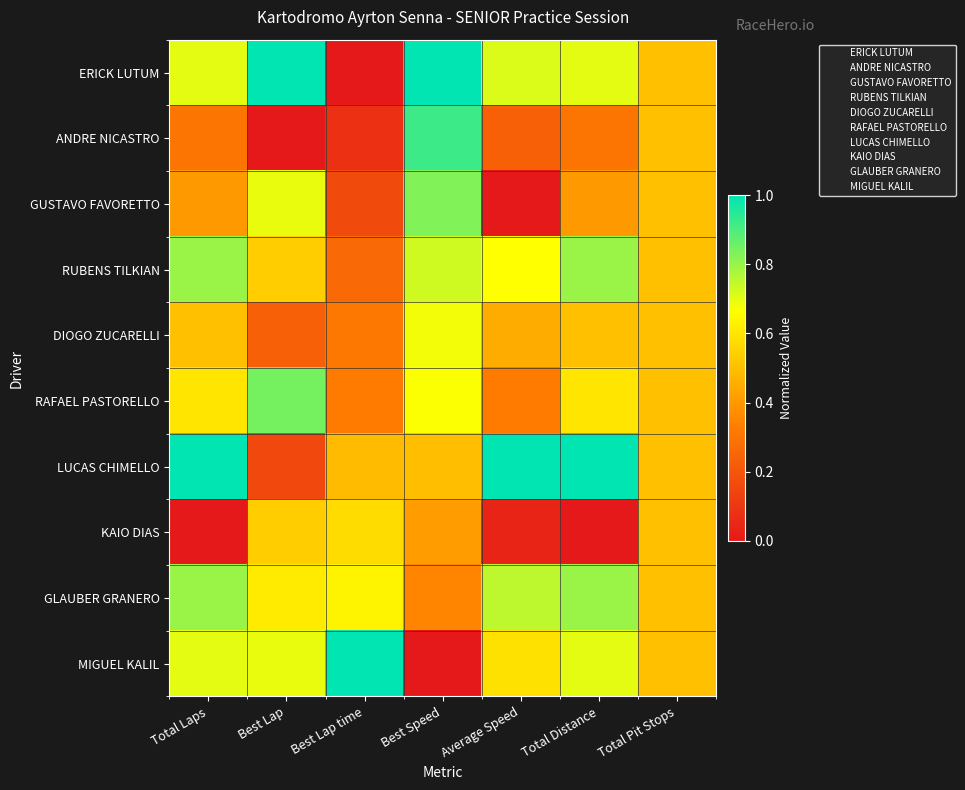

Rank the series by their maximum value, from lowest to highest.

KAIO DIAS, DIOGO ZUCARELLI, RUBENS TILKIAN, GLAUBER GRANERO, GUSTAVO FAVORETTO, RAFAEL PASTORELLO, ANDRE NICASTRO, ERICK LUTUM, LUCAS CHIMELLO, MIGUEL KALIL